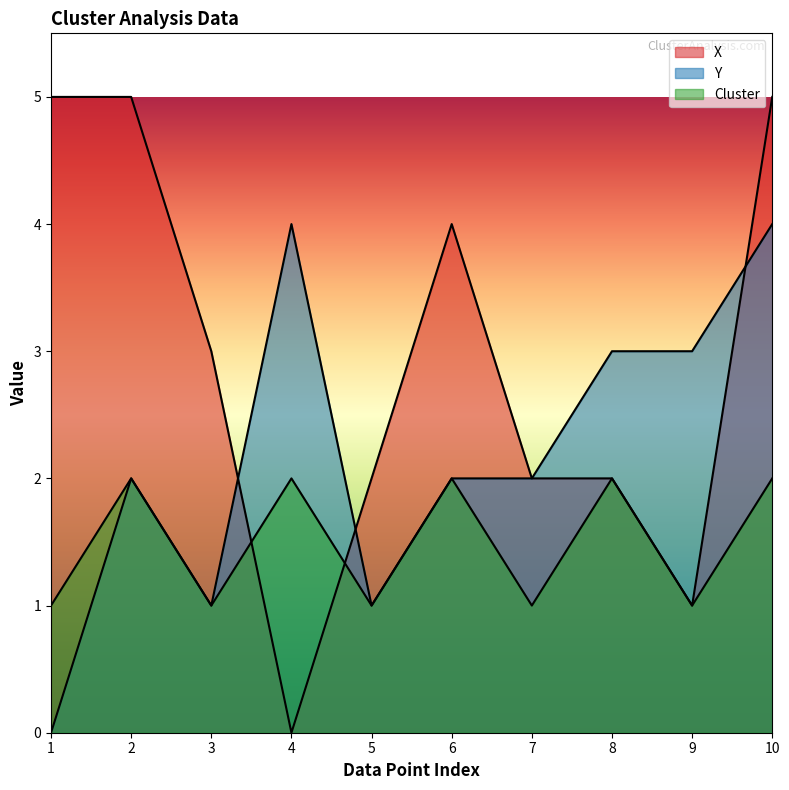

Is it true that X equals 2 at 6?

False